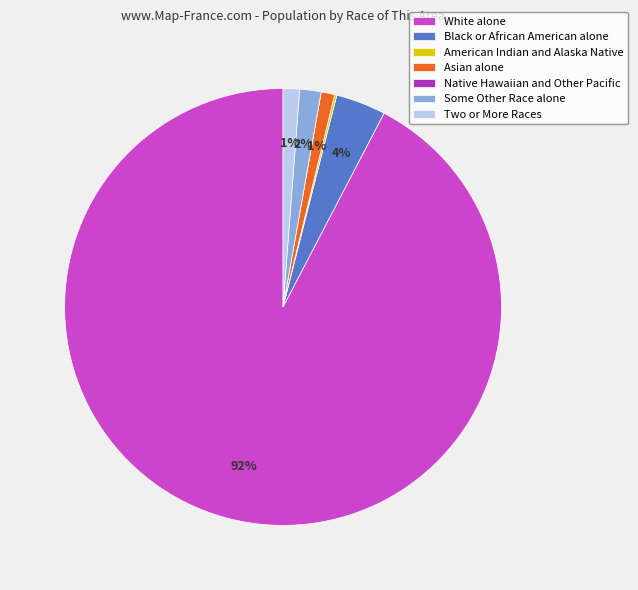

What is the largest slice in the pie chart?

White alone